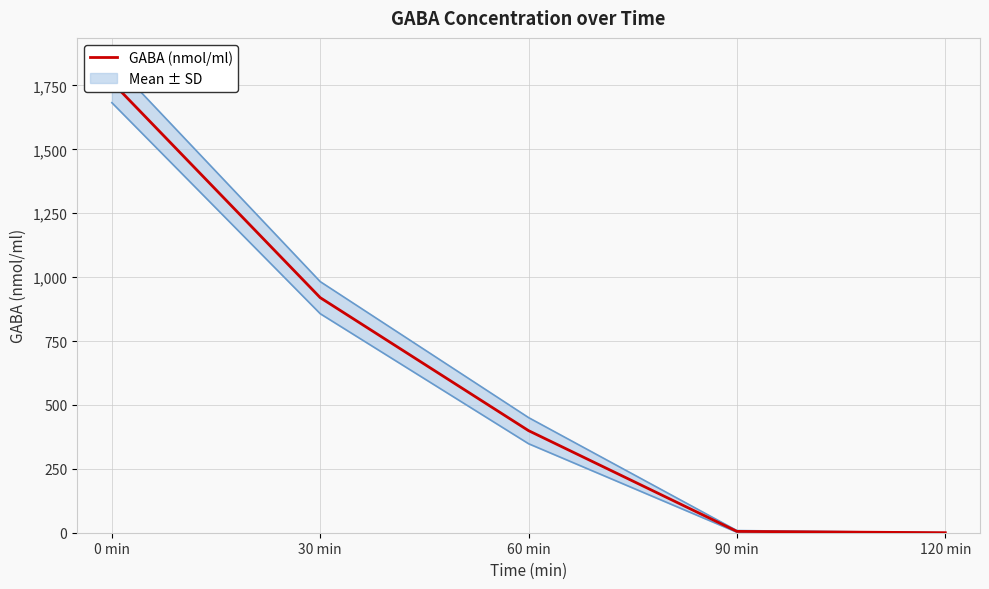

What is the difference between the maximum and minimum values?

1763.3